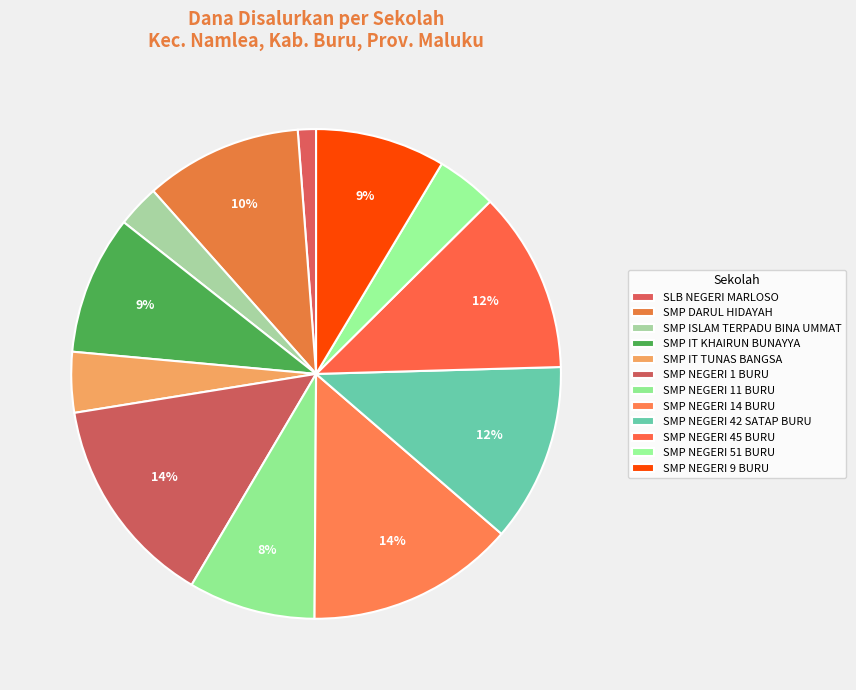

How many slices are in this pie chart?

12